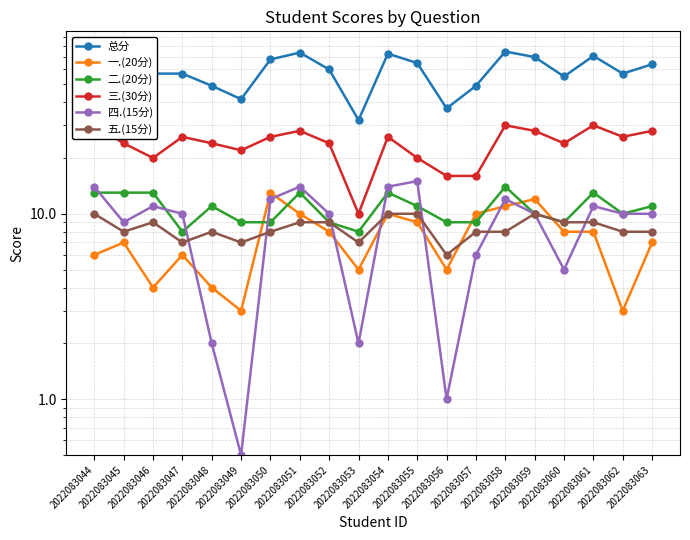

At which label does 三.(30分) first exceed 26?

2022083044